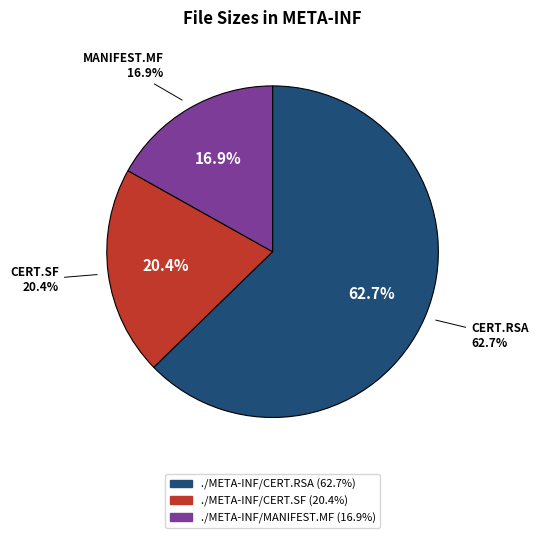

To the nearest percent, what is the combined percentage of ./META-INF/CERT.RSA and ./META-INF/CERT.SF?

83%